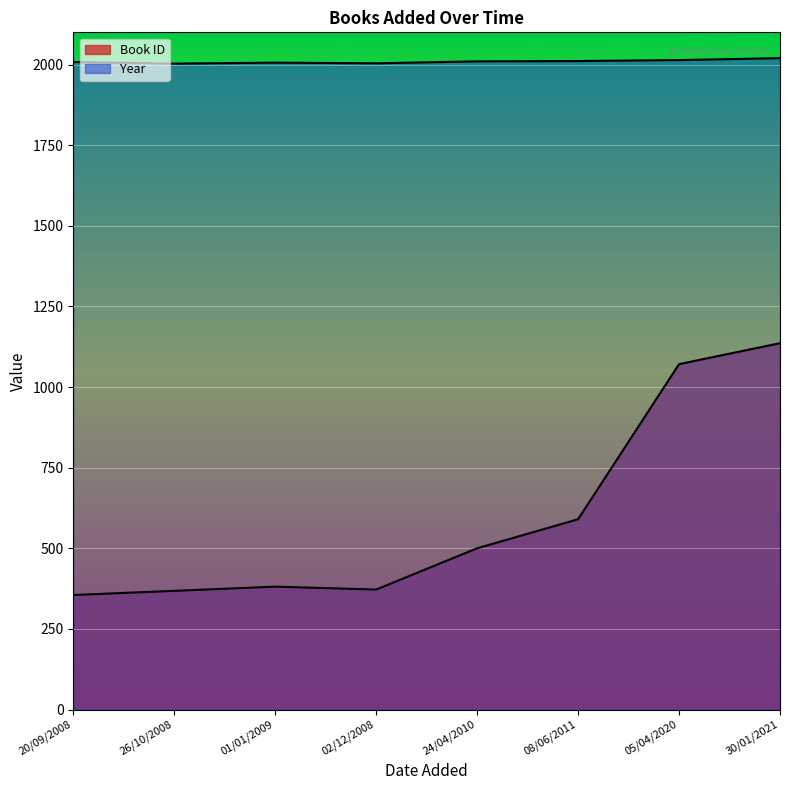

Which series has the largest total across all categories?

Year